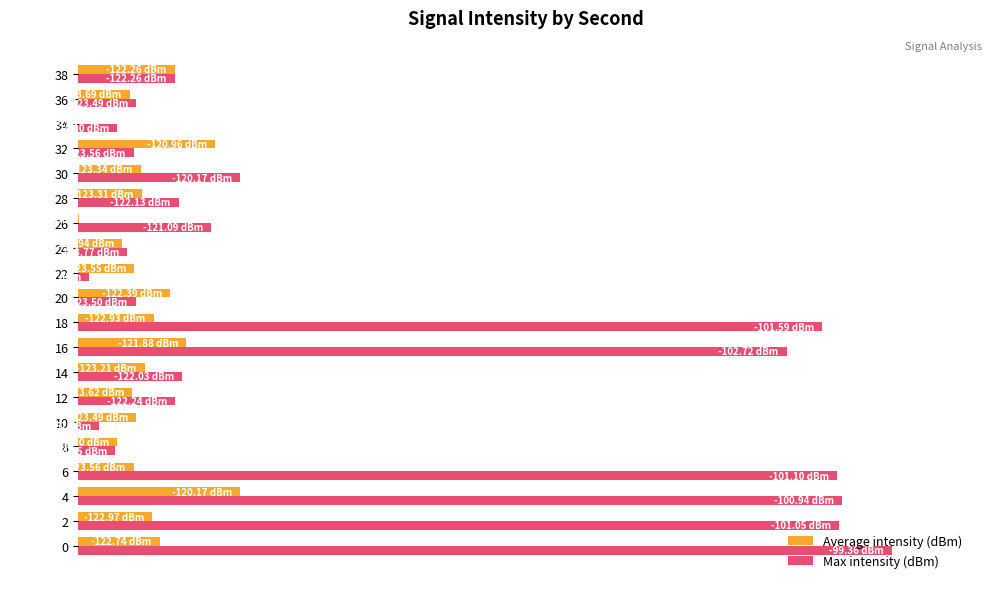

What are all the series names shown in the legend?

Average intensity (dBm), Max intensity (dBm)